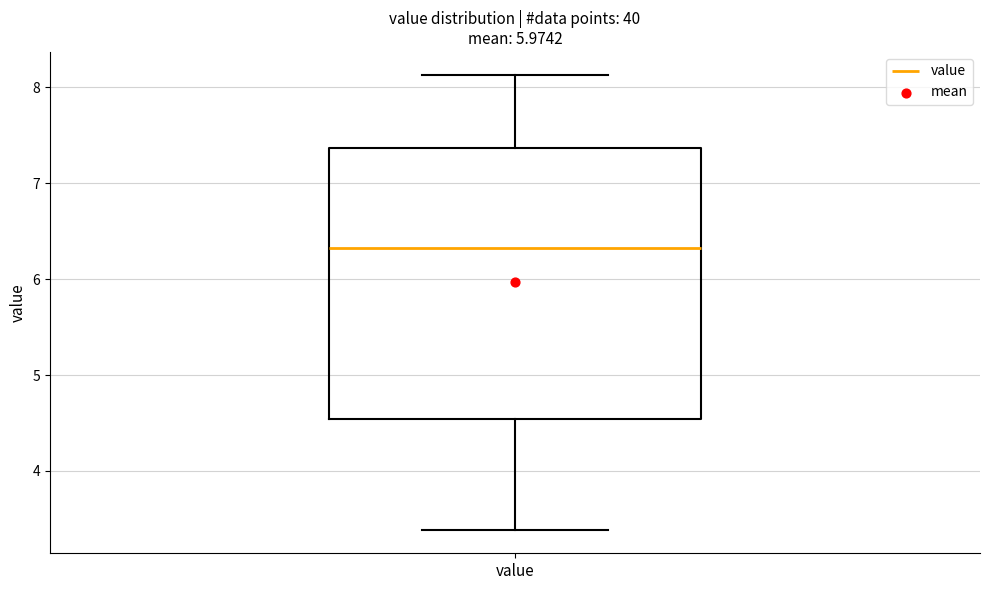

Read this box plot against the y-axis: the position of the median line, the range covered by the box, and the ends of both whiskers. The values are not printed on the chart, so give them approximately, as read against the axis.

median 6.3, box 4.5 to 7.4, whiskers 3.4 to 8.1